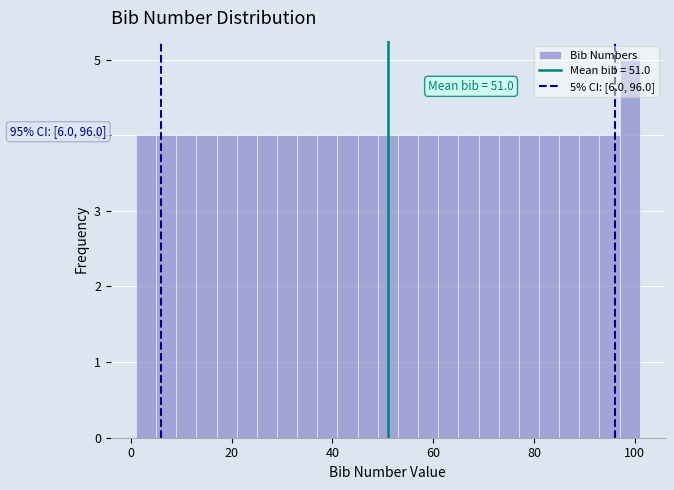

Read against the x-axis, roughly where is the centre of the tallest bar?

100